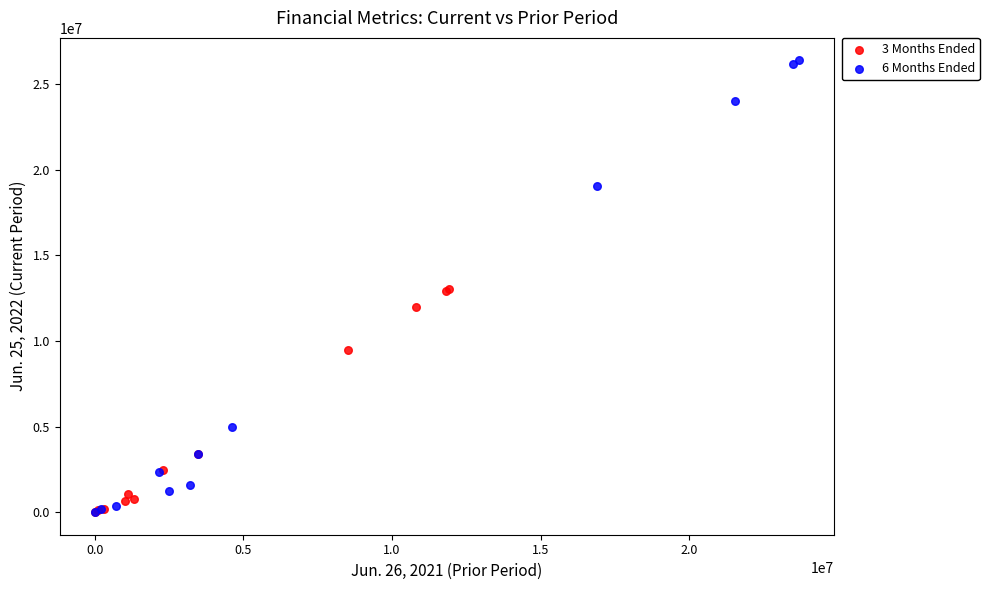

Which series contains the highest Y value?

6 Months Ended